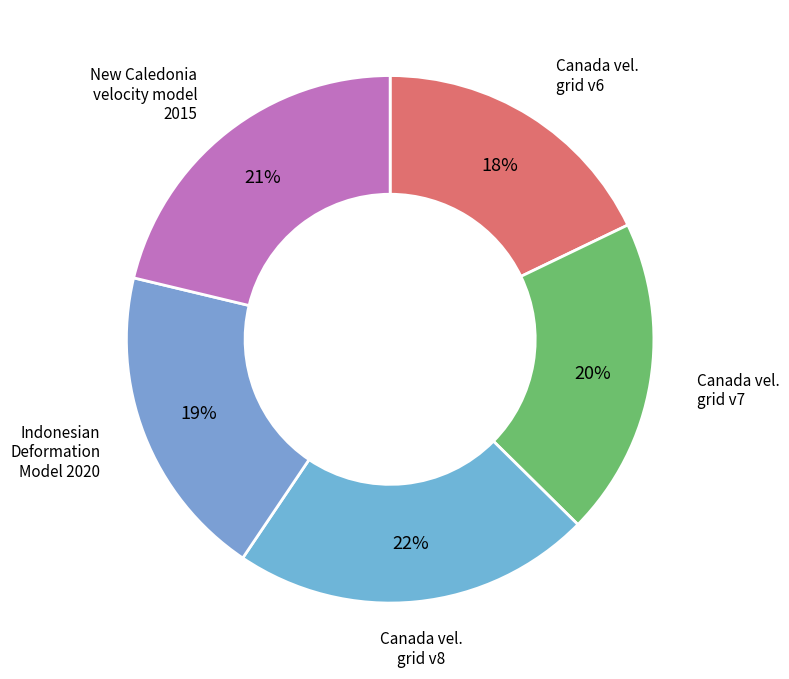

How many slices are in this pie chart?

5